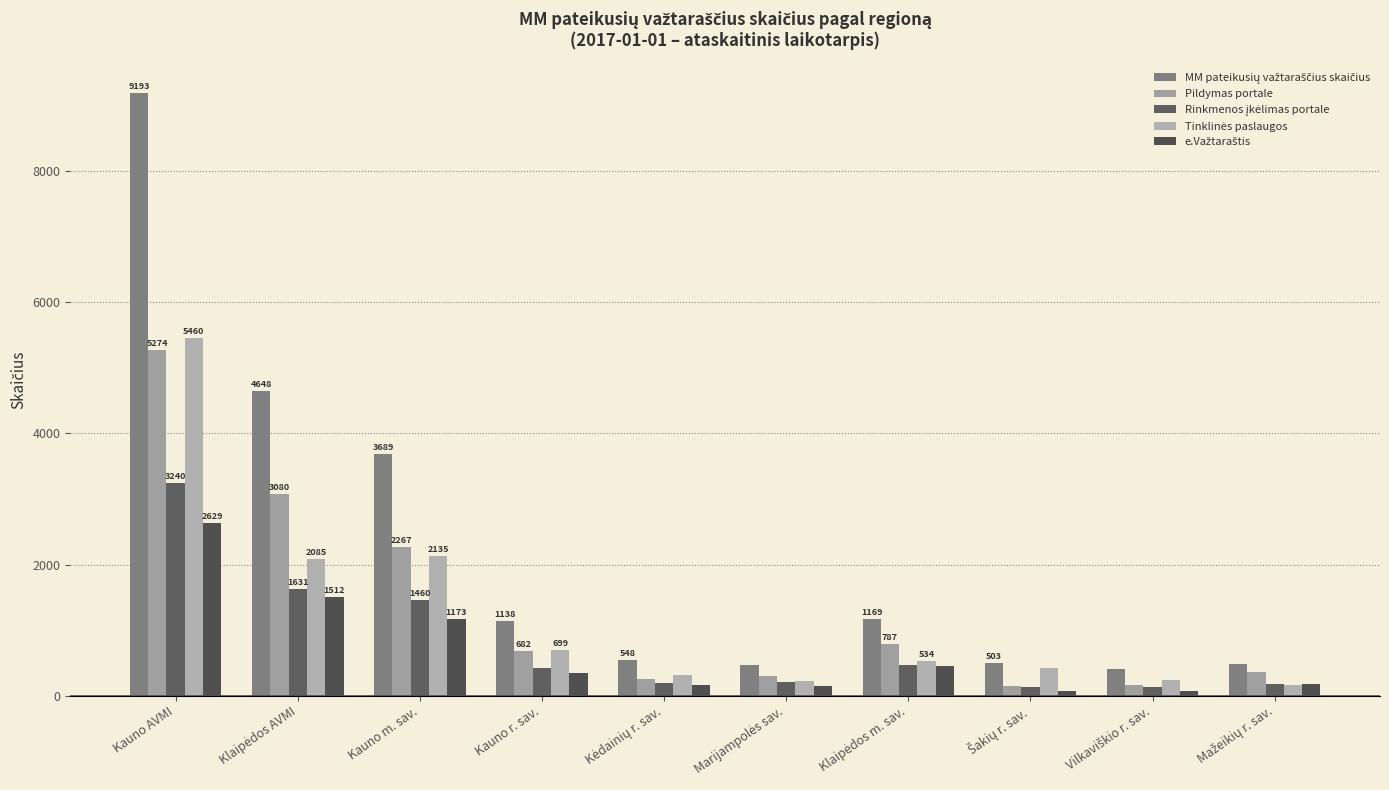

How many data points in Pildymas portale are less than 682?

5